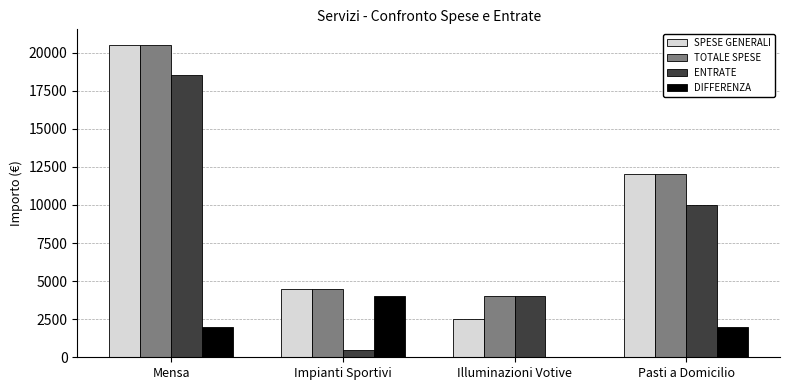

What is the approximate value of TOTALE SPESE at Mensa, to the nearest 100?

20500